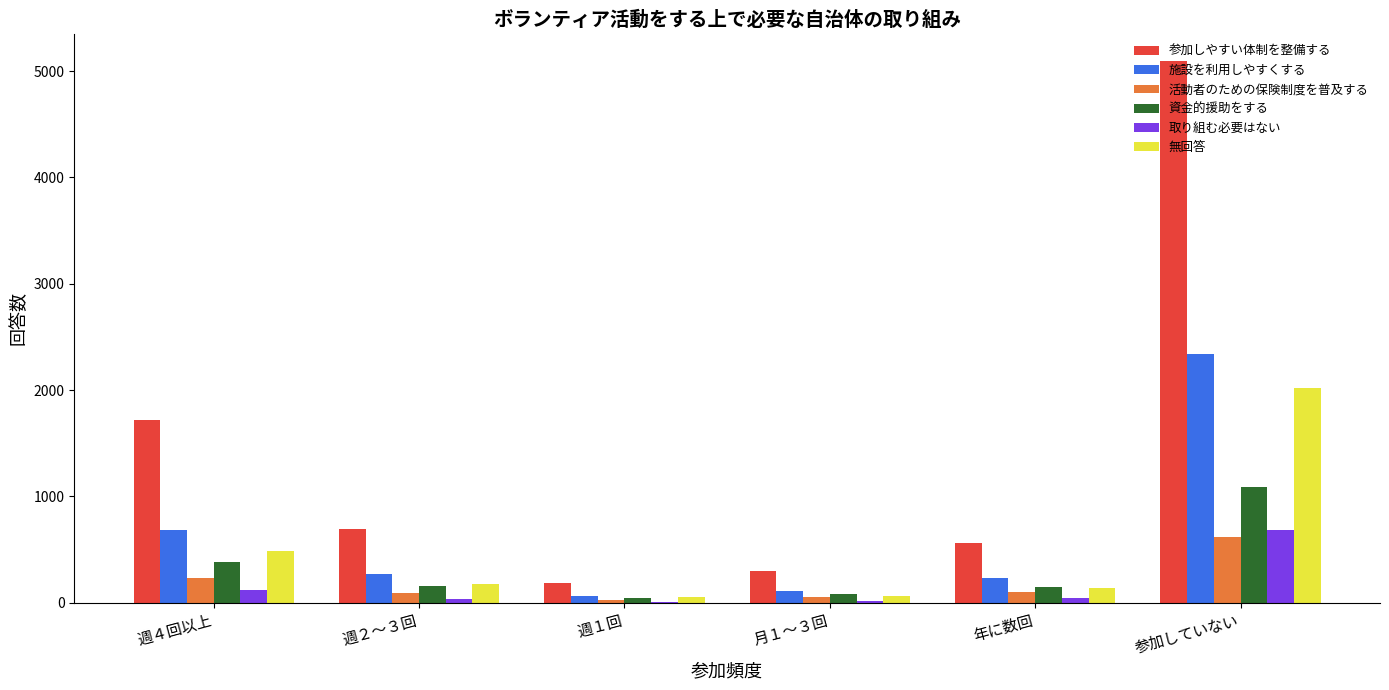

True or false: 施設を利用しやすくする has a value of 228 at 年に数回.

True